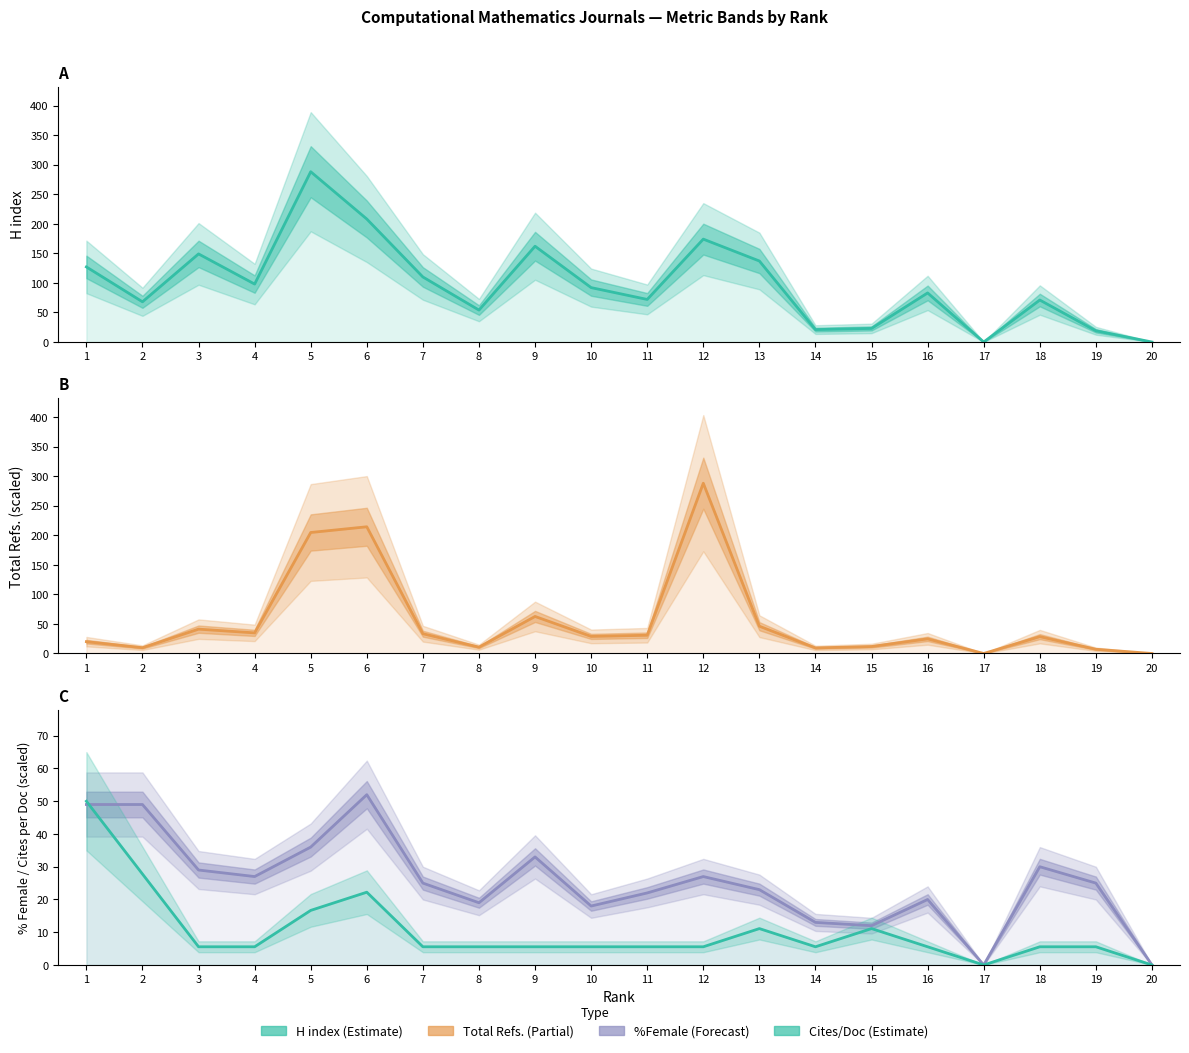

Rank the categories by Total Refs. (scaled) value from highest to lowest.

12, 6, 5, 9, 13, 3, 4, 7, 11, 10, 18, 16, 1, 15, 8, 2, 14, 19, 17, 20